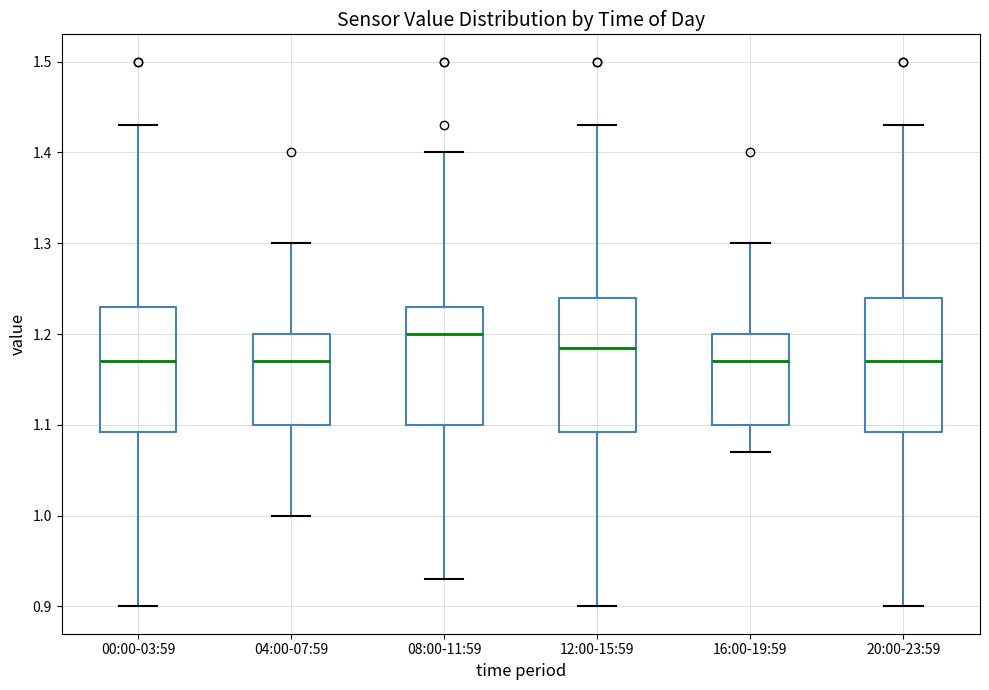

Reading left to right, read every box against the y-axis: the position of its median line, the range the box covers, and the ends of its whiskers. The values are not printed on the chart, so give them approximately, as read against the axis.

00:00-03:59: median 1.17, box 1.09 to 1.23, whiskers 0.90 to 1.43
04:00-07:59: median 1.17, box 1.10 to 1.20, whiskers 1.00 to 1.30
08:00-11:59: median 1.20, box 1.10 to 1.23, whiskers 0.93 to 1.40
12:00-15:59: median 1.19, box 1.09 to 1.24, whiskers 0.90 to 1.43
16:00-19:59: median 1.17, box 1.10 to 1.20, whiskers 1.07 to 1.30
20:00-23:59: median 1.17, box 1.09 to 1.24, whiskers 0.90 to 1.43